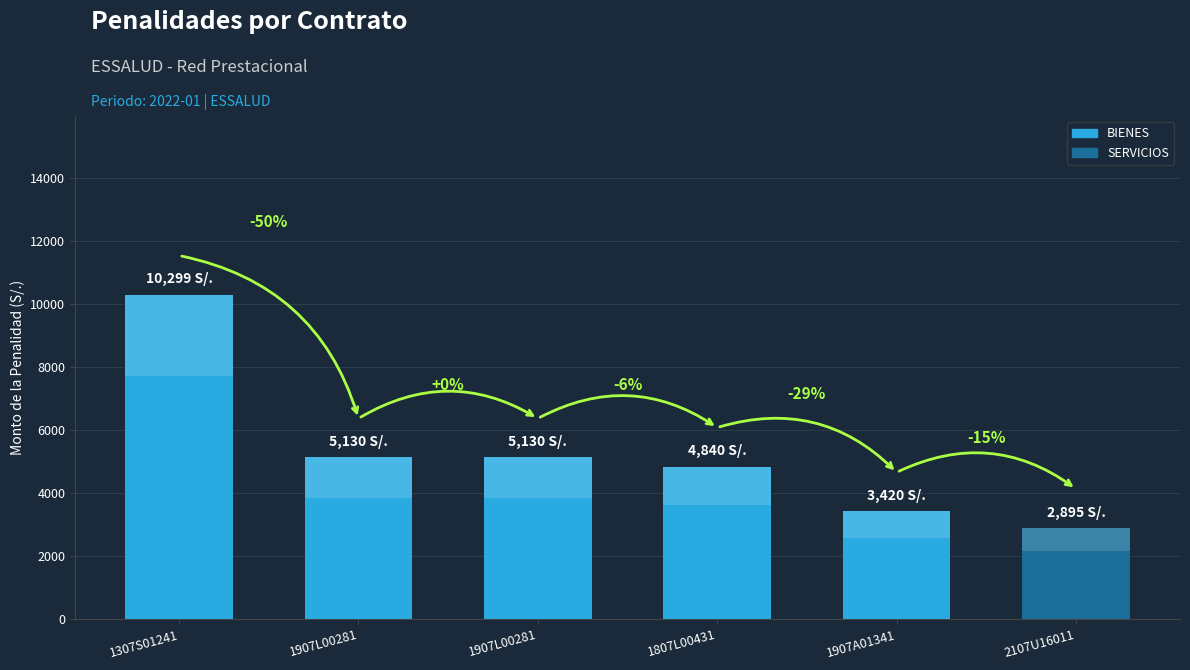

What is the label of the 2nd bar from the left?

1907L00281